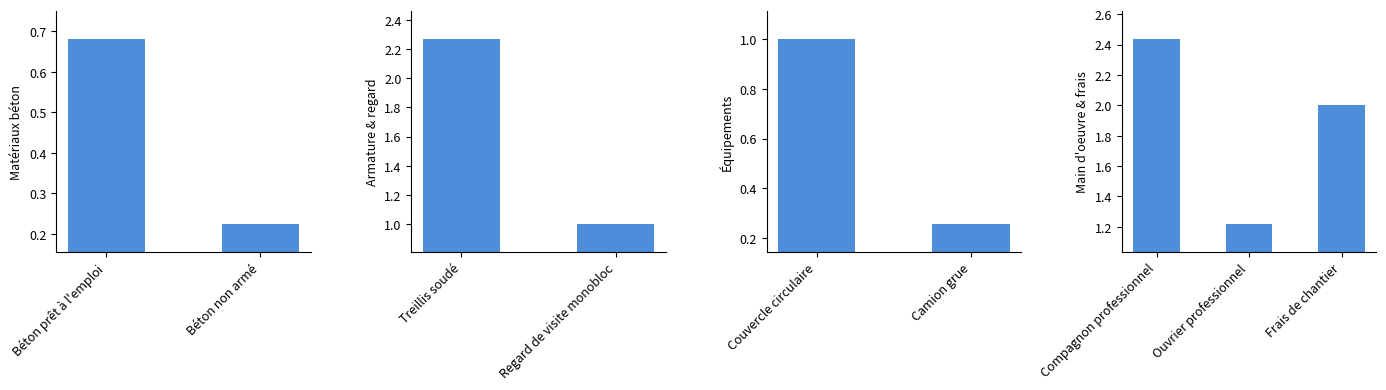

What position from the left is Couvercle circulaire?

5